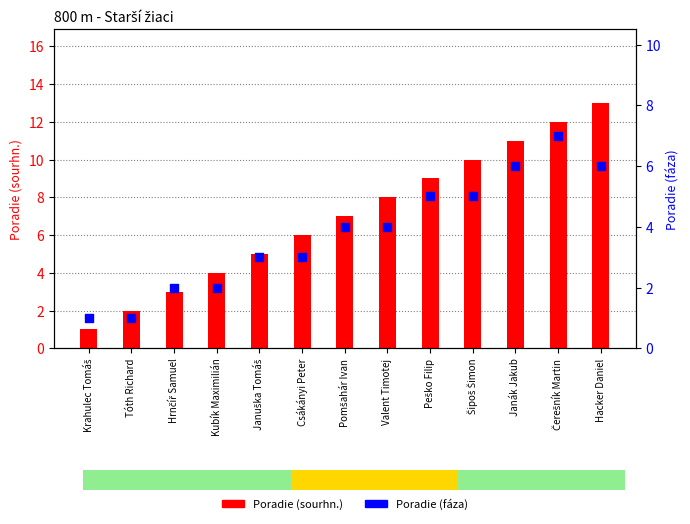

Which series contains the lowest Y value?

Poradie (sourhn.)